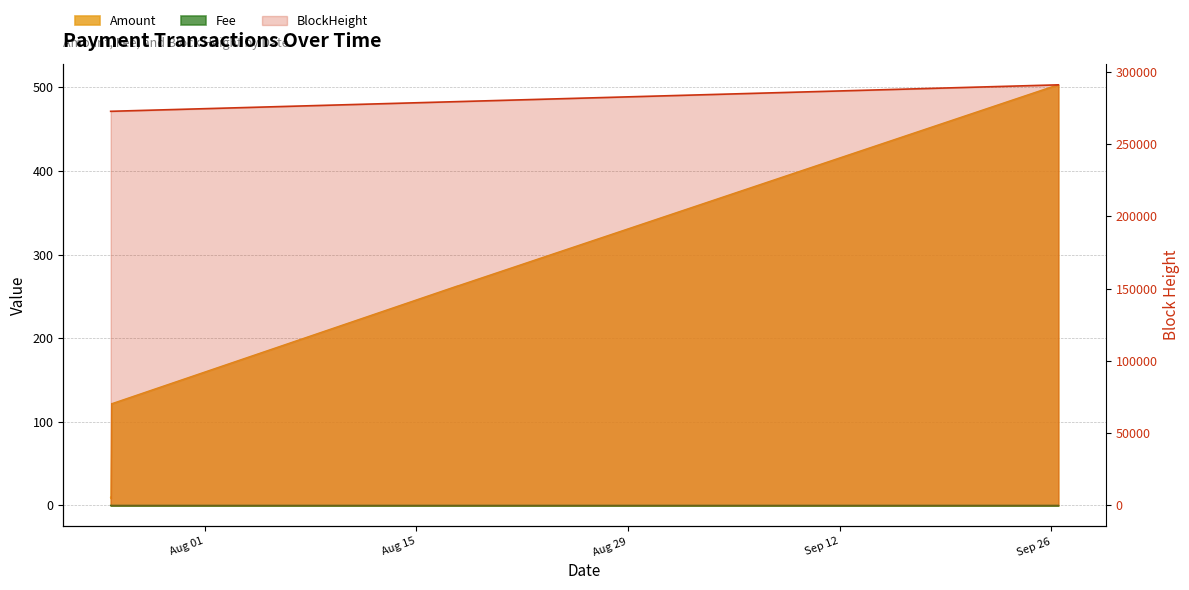

At how many categories does at least one series exceed 241384?

8